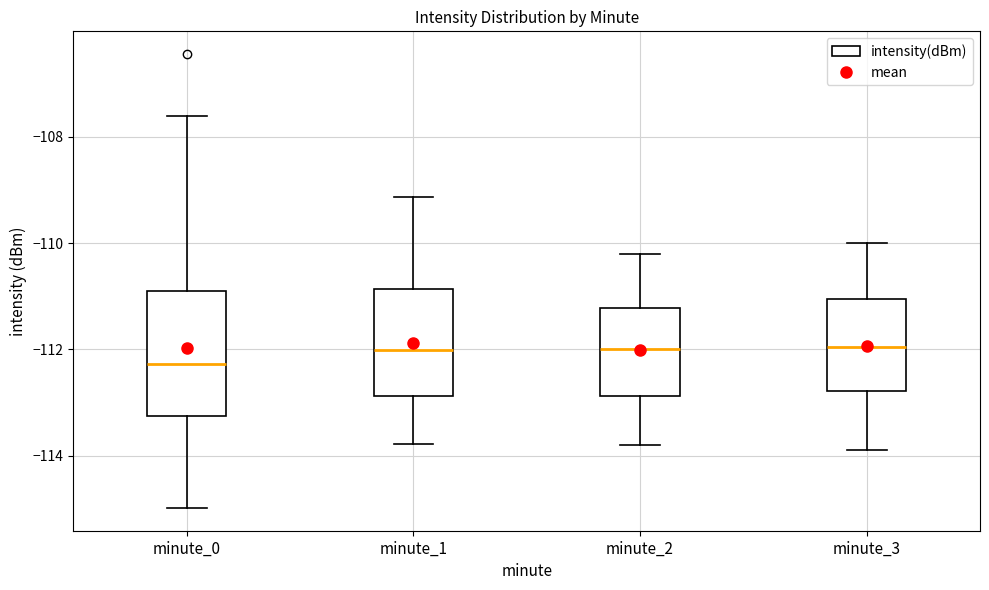

Which box's median line is the lowest?

minute_0